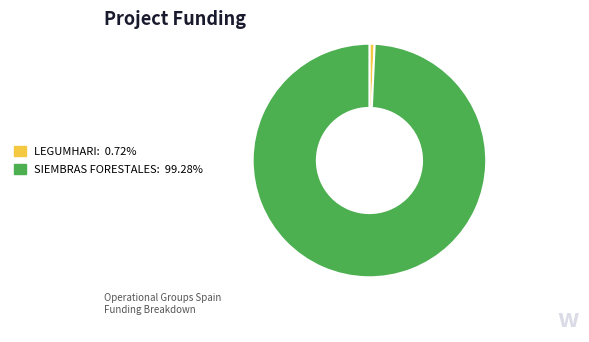

Does any single category account for the majority?

Yes